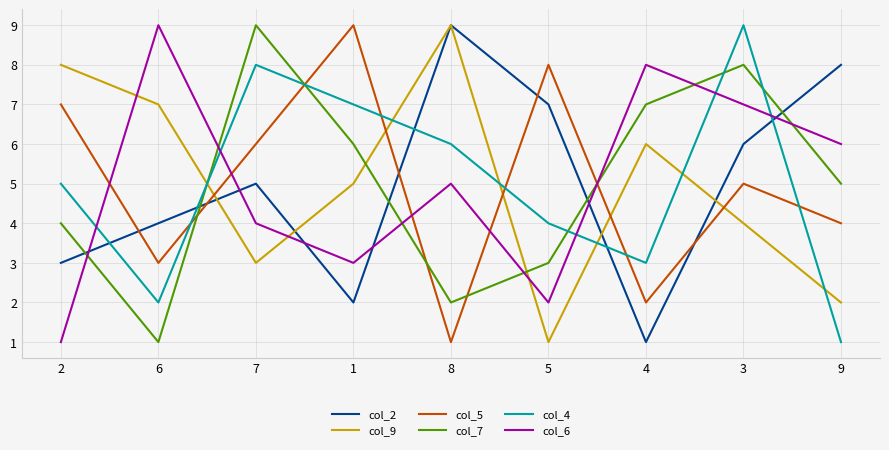

Between 1 and 4, which series saw the biggest shift?

col_5